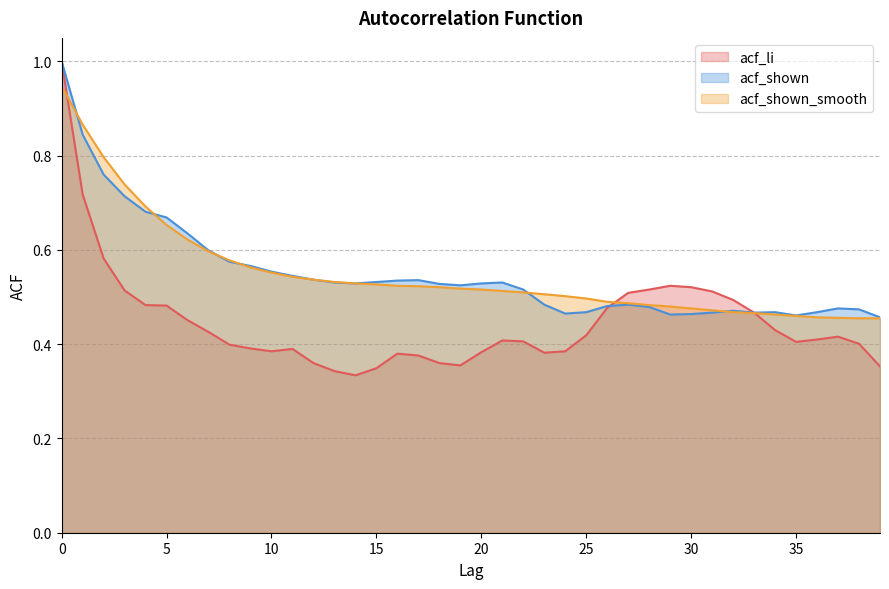

What is the sum of the acf_shown_smooth values at 30 and 26?

1.0